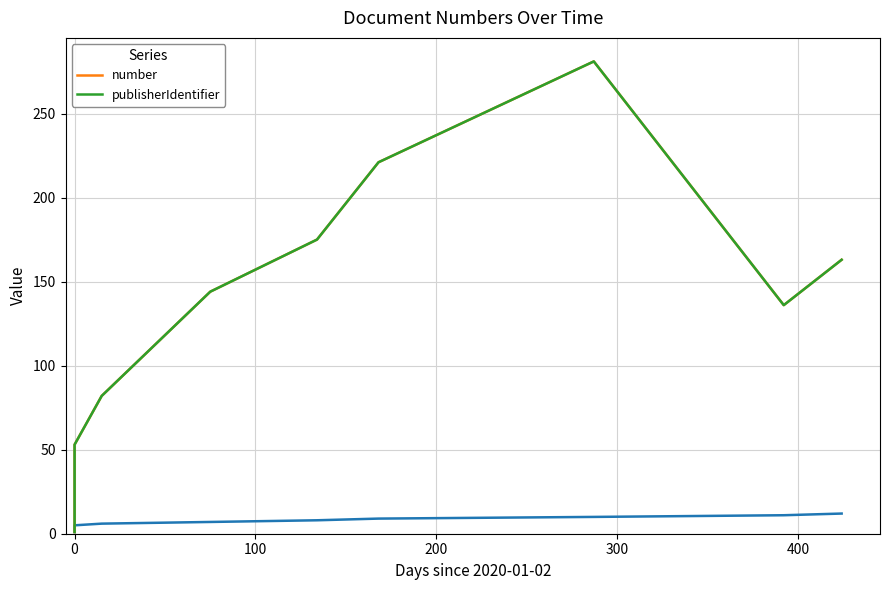

Reading left to right, what are all the values shown in this chart?

number: 1	4	14	18	53	82	144	175	221	281	136	163
publisherIdentifier: 1	4	14	18	53	82	144	175	221	281	136	163